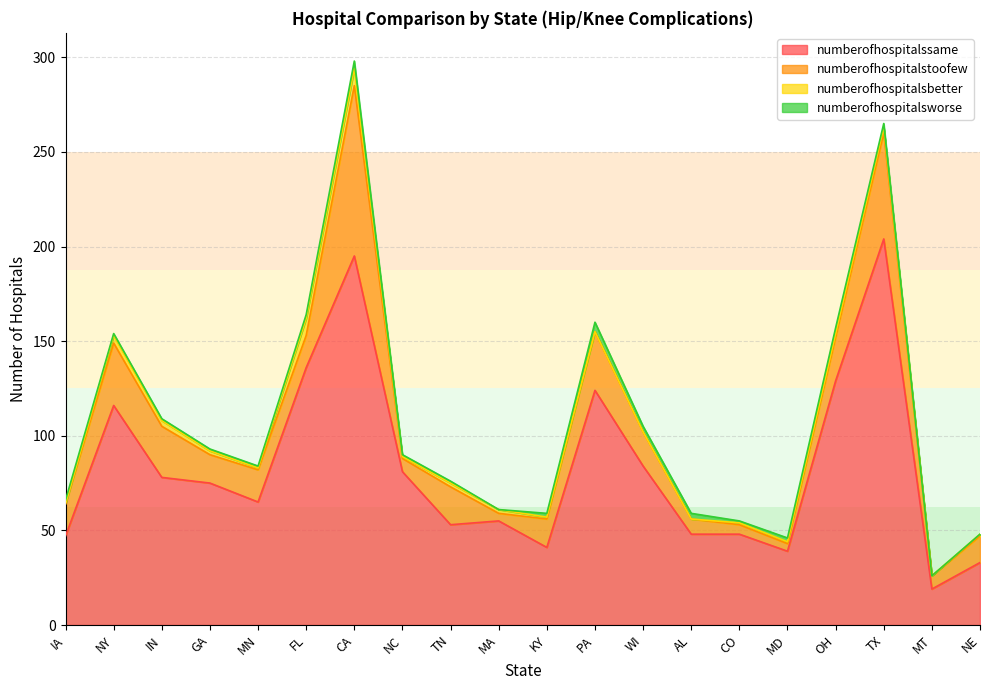

Reading left to right, extract all data points from this chart.

numberofhospitalssame: 47	116	78	75	65	136	195	81	53	55	41	124	84	48	48	39	129	204	19	33
numberofhospitalstoofew: 17	33	27	15	17	17	90	7	20	4	15	31	18	8	5	4	23	56	7	14
numberofhospitalsbetter: 0	4	3	2	1	9	9	1	2	2	1	0	0	0	1	1	2	3	0	1
numberofhospitalsworse: 2	1	1	1	1	2	4	1	1	0	2	5	3	3	1	2	3	2	0	0